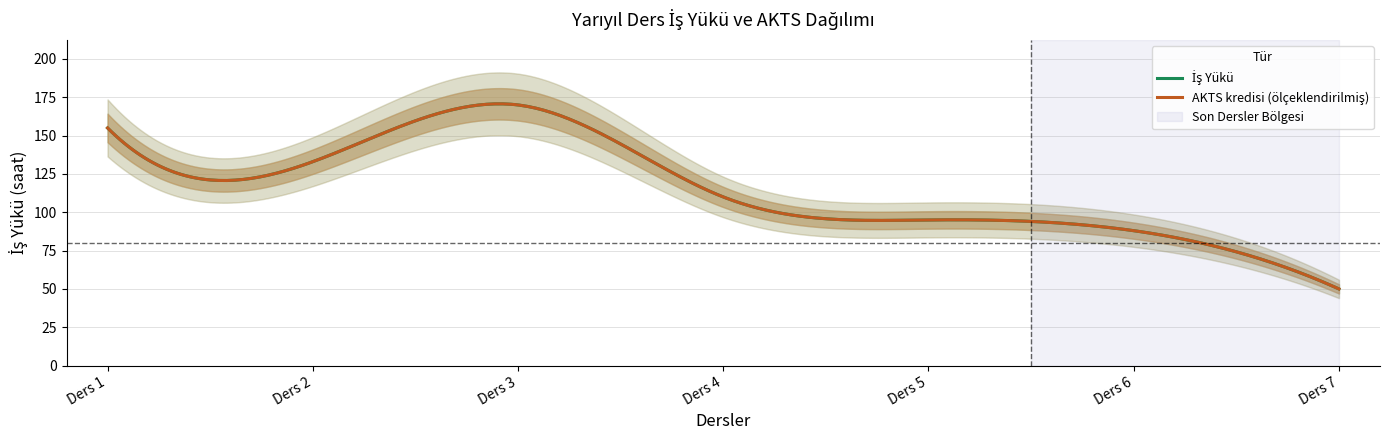

At which label does İş Yükü first exceed 110?

Ders 1